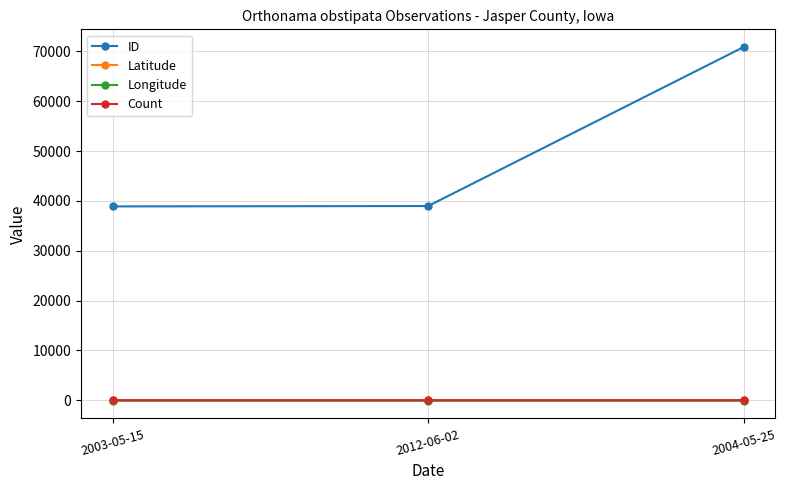

Which series has the largest total across all categories?

ID